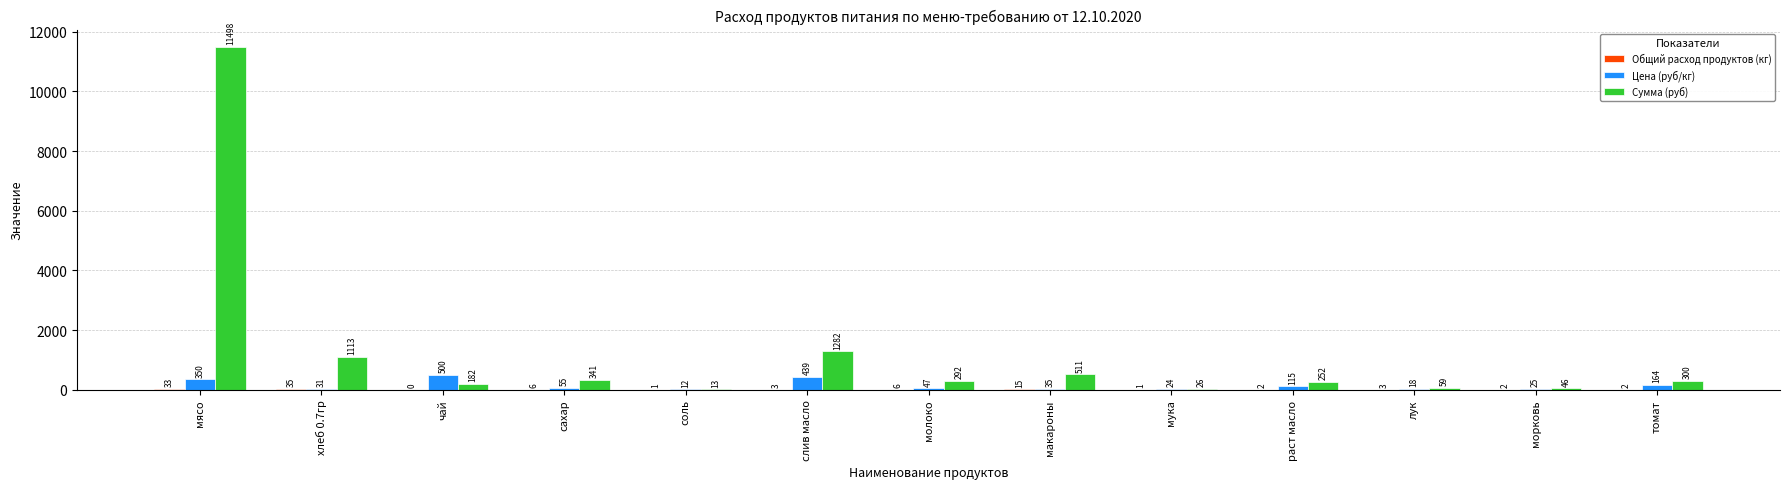

Which series has the largest range (max minus min)?

Сумма (руб)